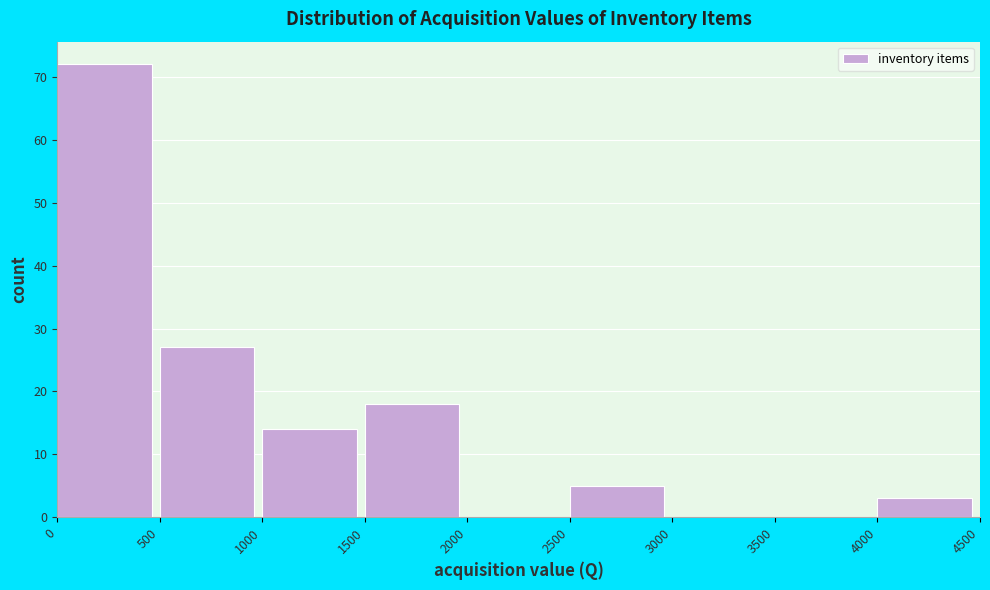

Over which range of the x-axis is the bar tallest?

0 to 500